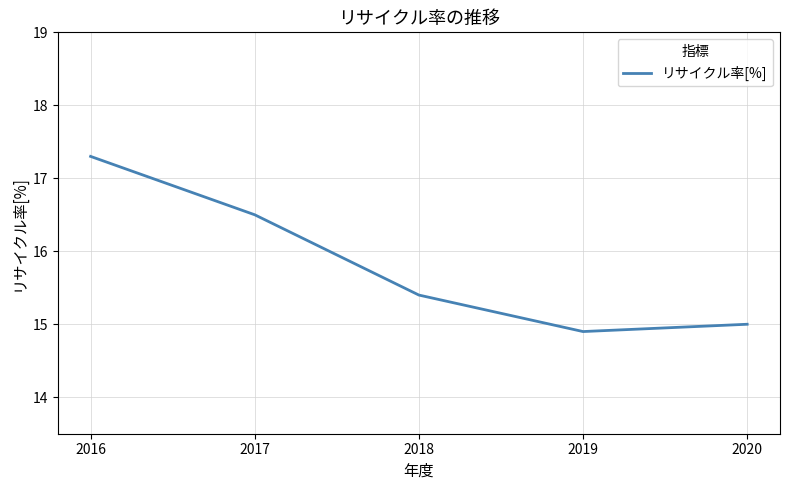

What is the difference between the values at 2018 and 2017?

1.1